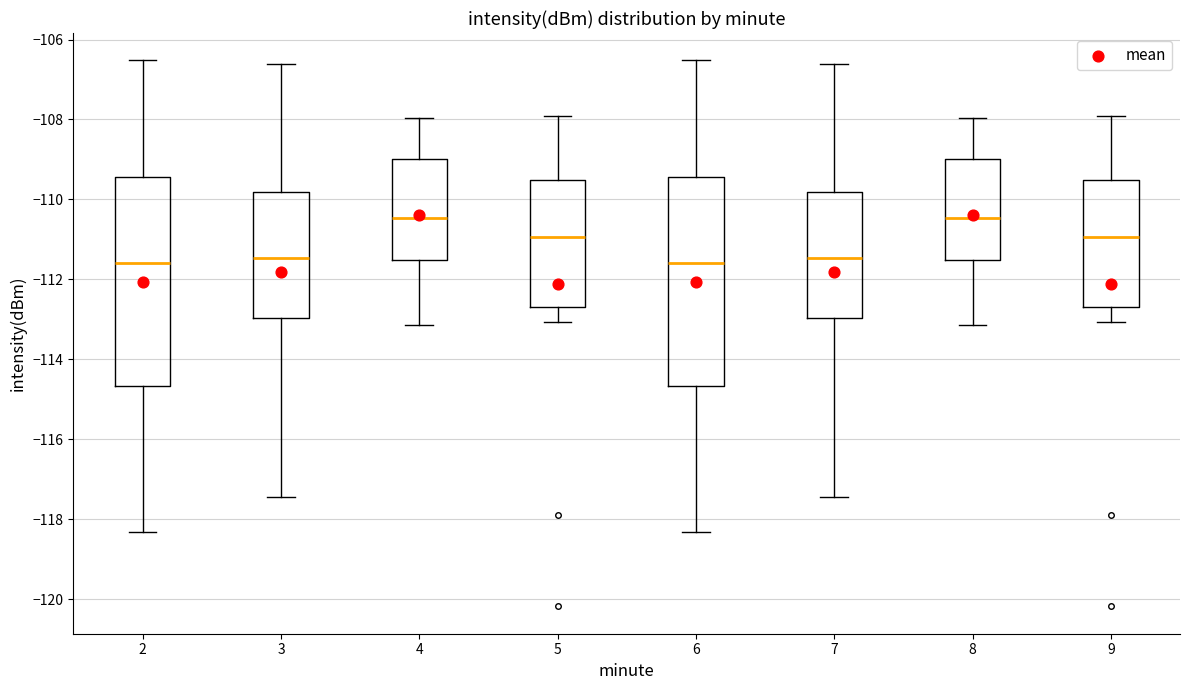

Where does the upper whisker of the box at x = 7 end on the y-axis? The values are not printed on the chart, so give them approximately, as read against the axis.

-106.6